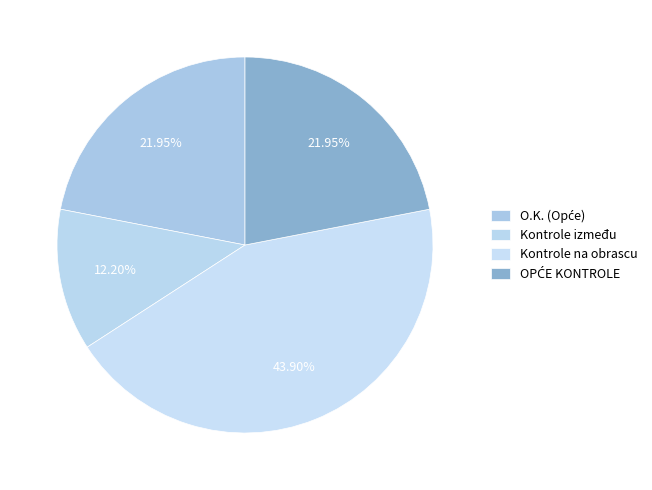

How many segments does this pie chart have?

4